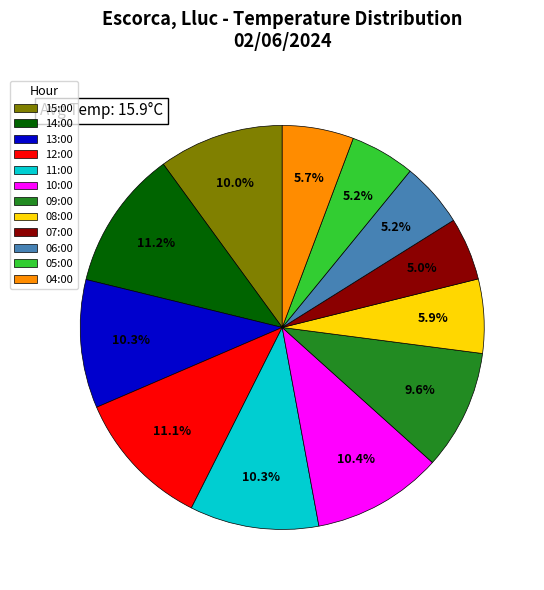

Which has a higher value, 13:00 or 09:00?

13:00